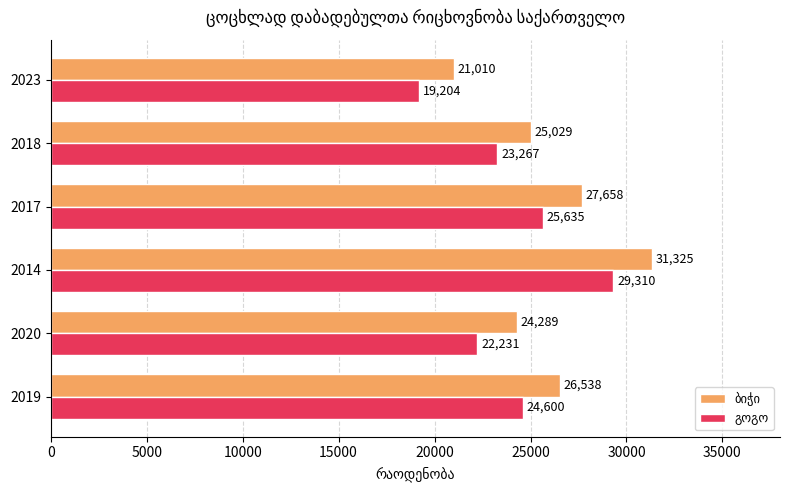

Which category has the lowest value across all series?

2023